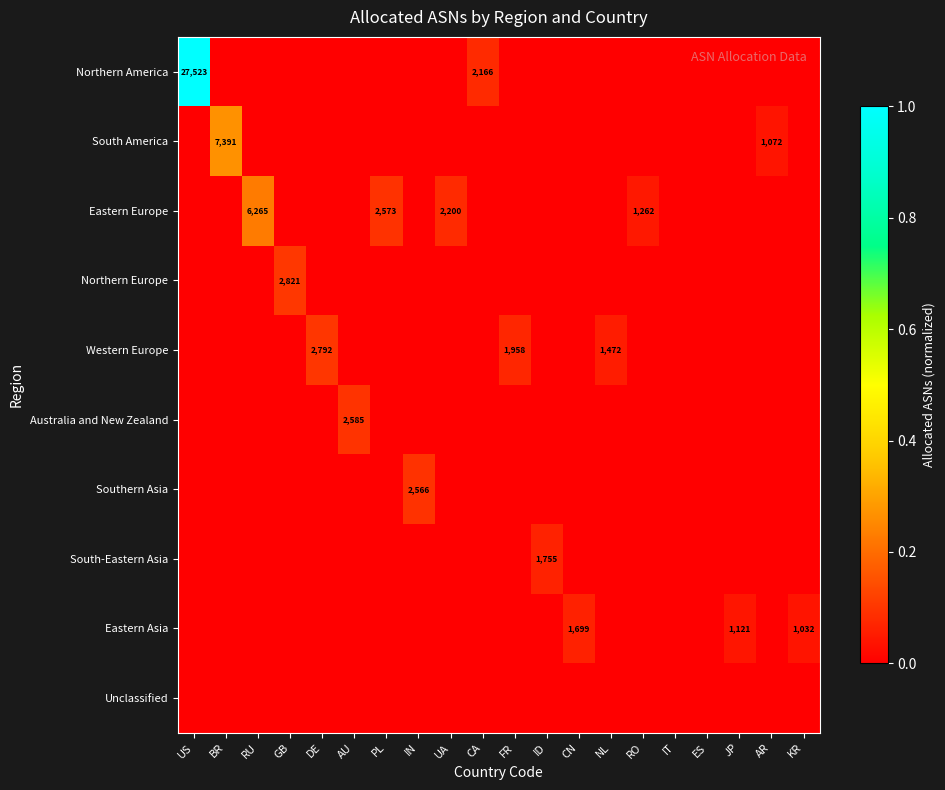

Between GB and ID, which series saw the biggest shift?

Northern Europe